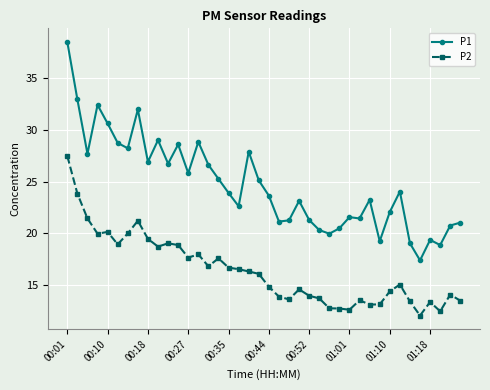

True or false: P2 and P1 intersect in this chart.

False